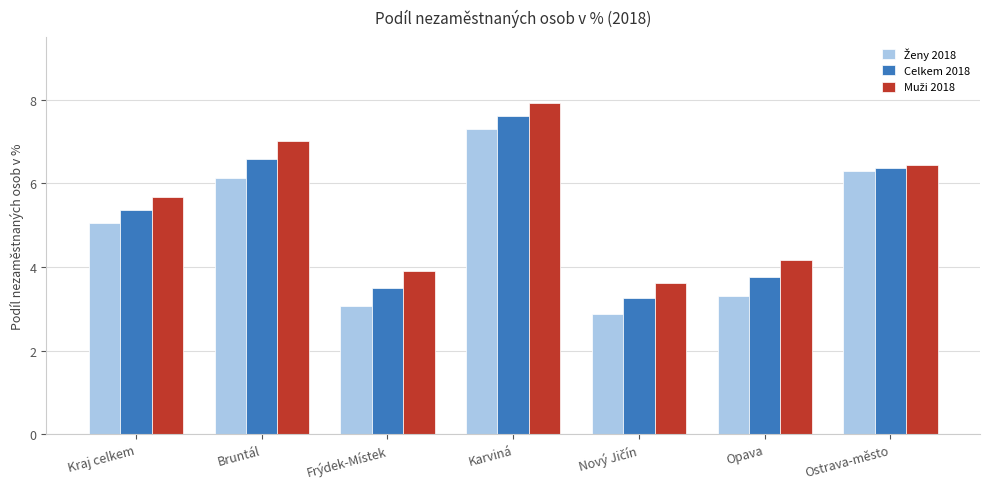

How many values in the Celkem 2018 series are below 5?

3